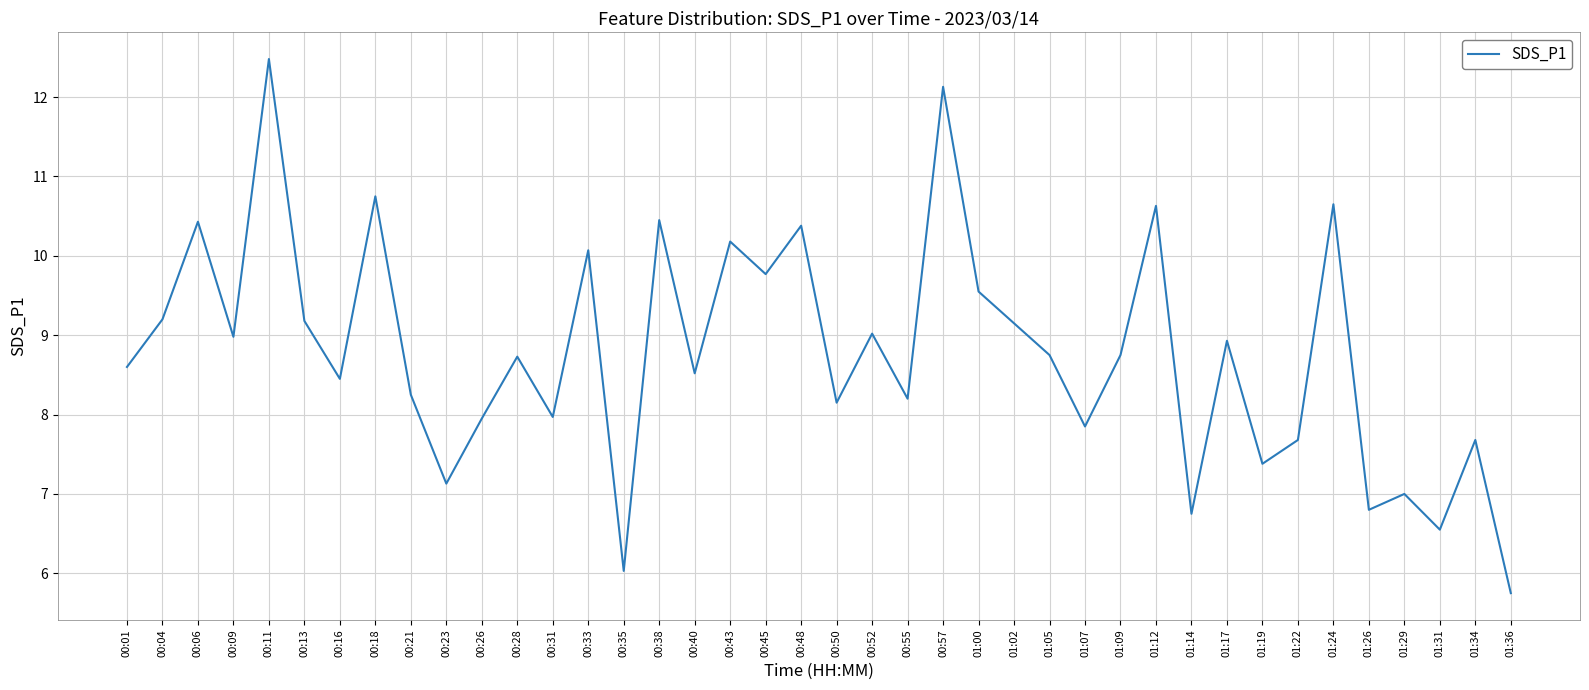

What position from the left is 00:13?

6